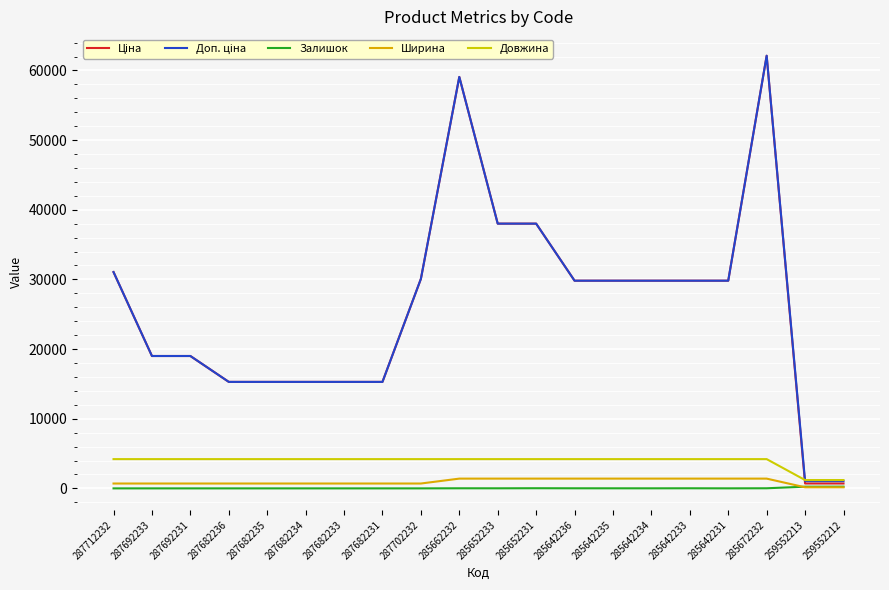

Reading right to left, list all the values displayed in this chart.

Ціна: 259552212=701.4	259552213=701.4	285672232=62116.9	285642231=29819.2	285642233=29819.2	285642234=29819.2	285642235=29819.2	285642236=29819.2	285652231=38011.3	285652233=38011.3	285662232=59075.7	287702232=30077.8	287682231=15288.0	287682233=15288.0	287682234=15288.0	287682235=15288.0	287682236=15288.0	287692231=19005.7	287692233=19005.7	287712232=31058.4
Доп. ціна: 259552212=1036.0	259552213=1036.0	285672232=62116.9	285642231=29819.2	285642233=29819.2	285642234=29819.2	285642235=29819.2	285642236=29819.2	285652231=38011.3	285652233=38011.3	285662232=59075.7	287702232=30077.8	287682231=15288.0	287682233=15288.0	287682234=15288.0	287682235=15288.0	287682236=15288.0	287692231=19005.7	287692233=19005.7	287712232=31058.4
Залишок: 259552212=245.0	259552213=242.0	285672232=15.0	285642231=5.0	285642233=14.0	285642234=8.0	285642235=10.0	285642236=12.0	285652231=21.0	285652233=10.0	285662232=13.0	287702232=0.0	287682231=0.0	287682233=0.0	287682234=0.0	287682235=0.0	287682236=0.0	287692231=0.0	287692233=0.0	287712232=0.0
Ширина: 259552212=154.5	259552213=154.5	285672232=1400.0	285642231=1400.0	285642233=1400.0	285642234=1400.0	285642235=1400.0	285642236=1400.0	285652231=1400.0	285652233=1400.0	285662232=1400.0	287702232=697.0	287682231=697.0	287682233=697.0	287682234=697.0	287682235=697.0	287682236=697.0	287692231=697.0	287692233=697.0	287712232=697.0
Довжина: 259552212=1195.0	259552213=1195.0	285672232=4200.0	285642231=4200.0	285642233=4200.0	285642234=4200.0	285642235=4200.0	285642236=4200.0	285652231=4200.0	285652233=4200.0	285662232=4200.0	287702232=4200.0	287682231=4200.0	287682233=4200.0	287682234=4200.0	287682235=4200.0	287682236=4200.0	287692231=4200.0	287692233=4200.0	287712232=4200.0